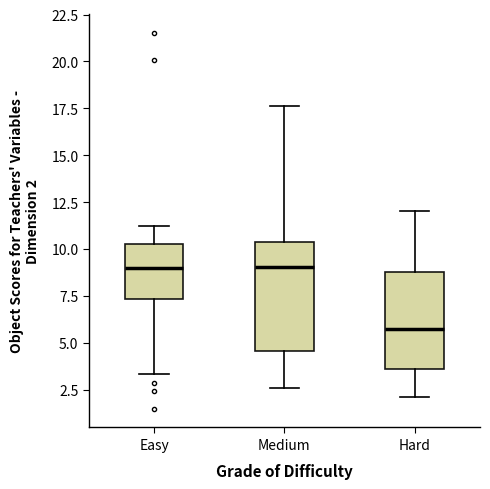

Reading left to right, read every box against the y-axis: the position of its median line, the range the box covers, and the ends of its whiskers. The values are not printed on the chart, so give them approximately, as read against the axis.

Easy: median 9.0, box 7.5 to 10.5, whiskers 3.5 to 11.0
Medium: median 9.0, box 4.5 to 10.5, whiskers 2.5 to 17.5
Hard: median 6.0, box 3.5 to 9.0, whiskers 2.0 to 12.0